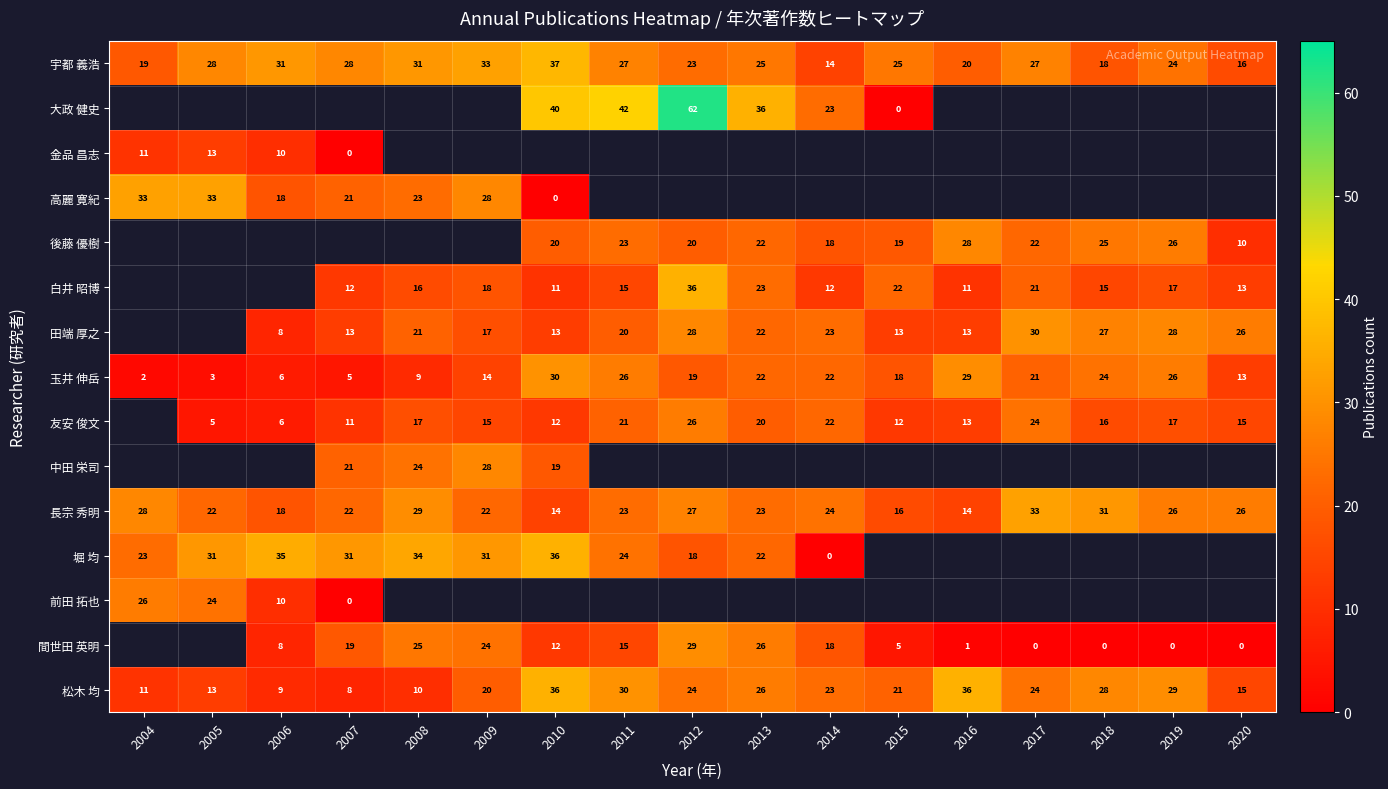

Is the value of 前田 拓也 at 2004 greater than the value of 金品 昌志 at 2007?

Yes